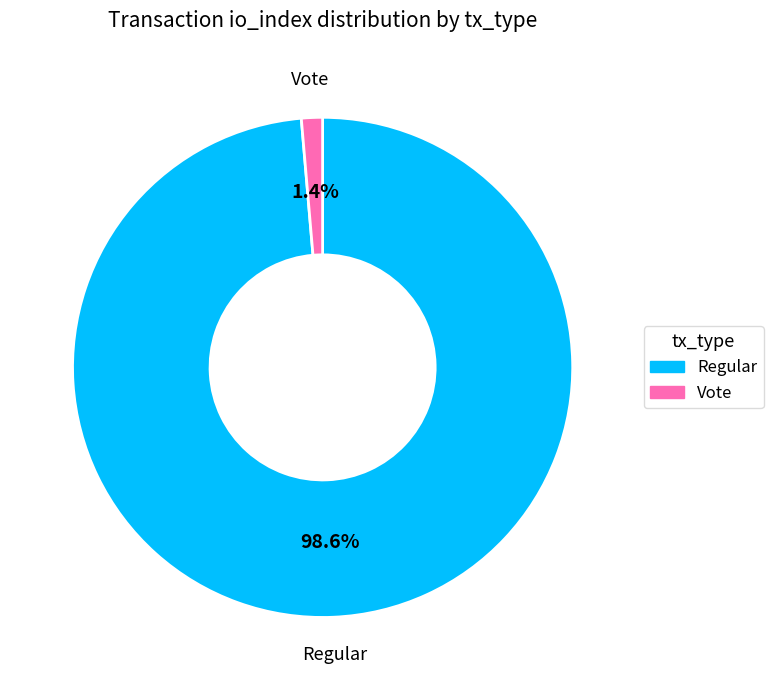

Is there a majority slice in this chart?

Yes